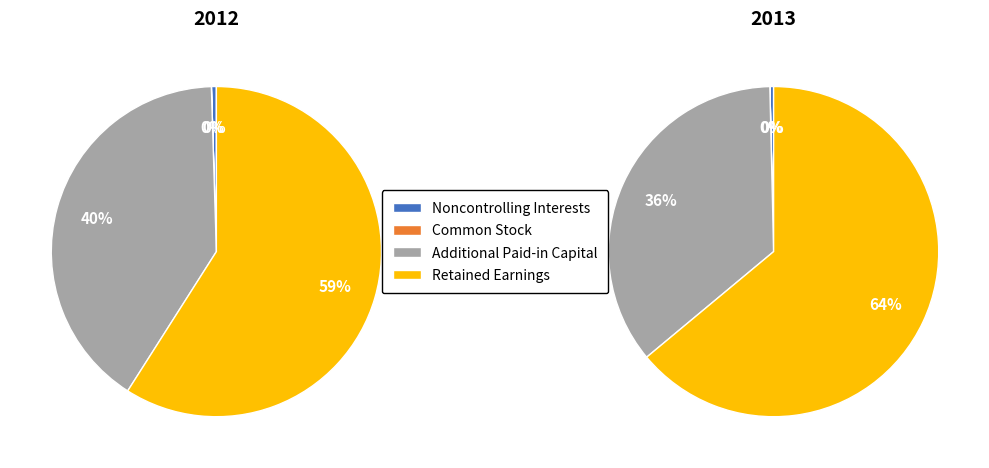

Which category accounts for the majority?

Retained Earnings